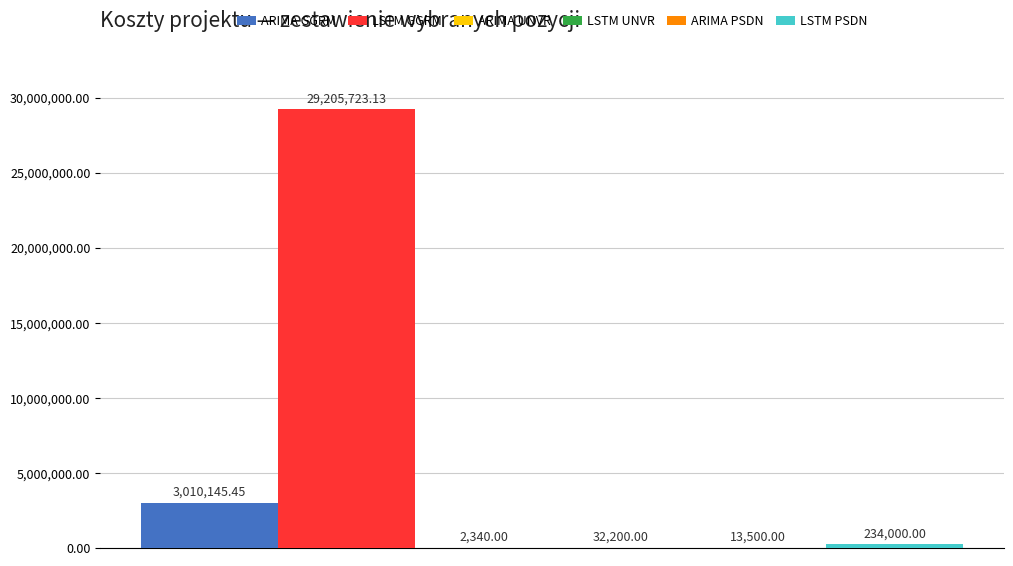

How many distinct data groups are displayed?

6